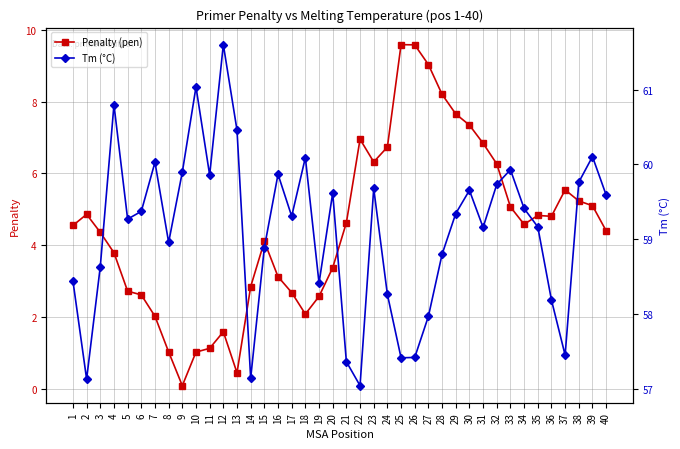

True or false: Tm (°C) and Penalty (pen) cross at least once.

False